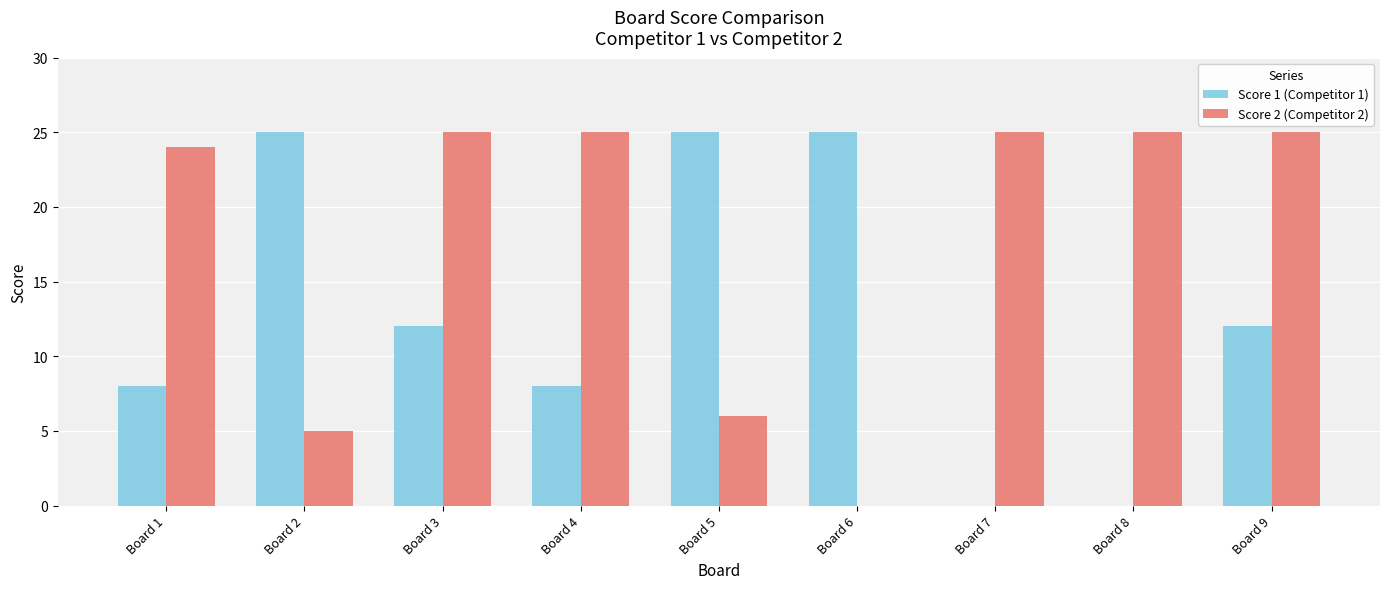

Are the bars grouped side by side (vs. stacked)?

Yes